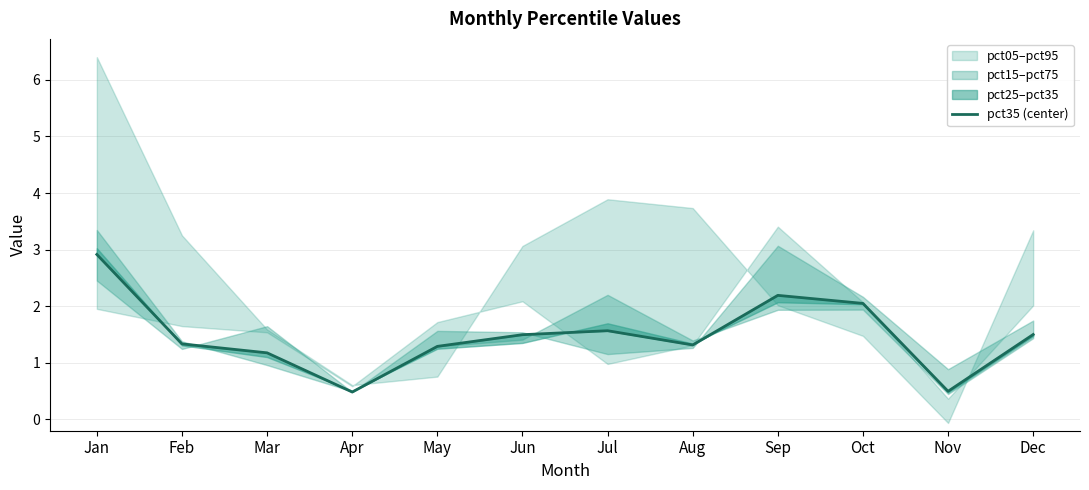

What is the sum of all values?

17.8